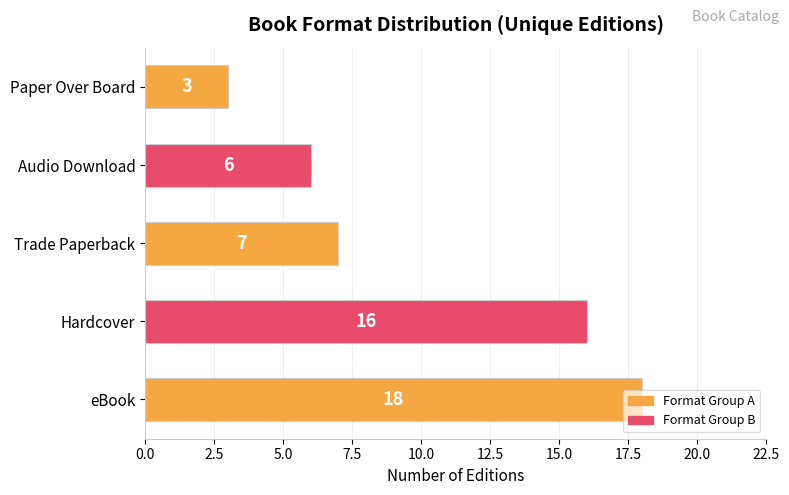

The value at eBook is 25. True or false?

False